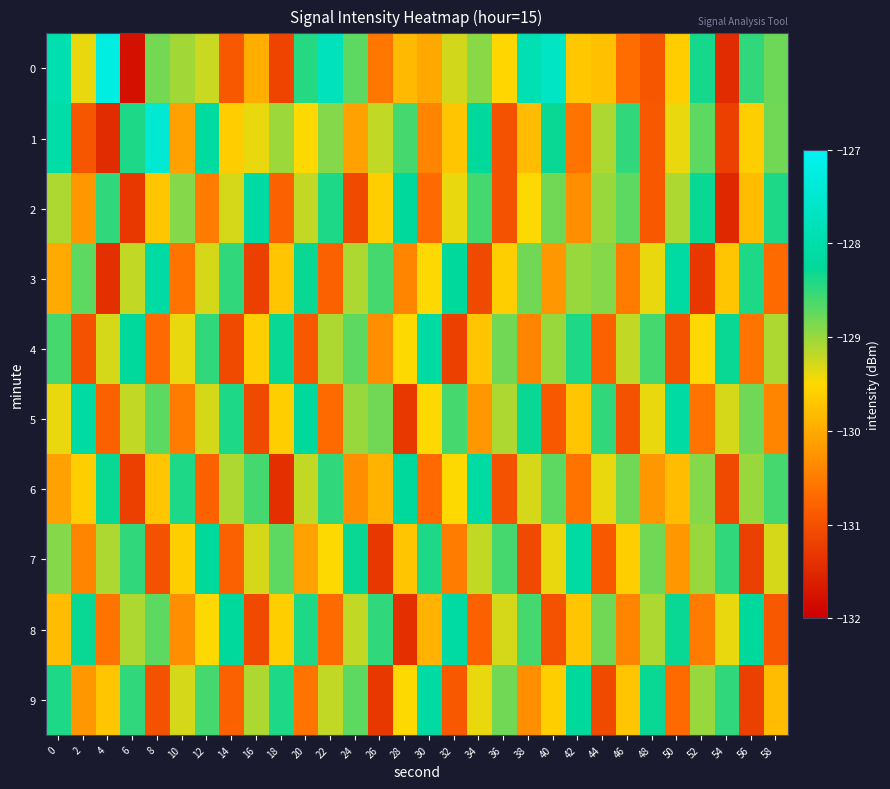

Reading left to right, what are all the values shown in this chart?

0: 0=-127.9	2=-129.4	4=-127.2	6=-131.8	8=-128.8	10=-129.0	12=-129.2	14=-130.9	16=-130.0	18=-131.1	20=-128.4	22=-127.8	24=-128.7	26=-130.6	28=-129.9	30=-130.0	32=-129.3	34=-128.9	36=-129.5	38=-127.9	40=-127.7	42=-129.7	44=-129.8	46=-130.7	48=-130.9	50=-129.6	52=-128.4	54=-131.5	56=-128.5	58=-128.8
1: 0=-128.0	2=-130.9	4=-131.5	6=-128.4	8=-127.4	10=-130.1	12=-128.1	14=-129.6	16=-129.4	18=-129.0	20=-129.5	22=-128.9	24=-130.1	26=-129.2	28=-128.6	30=-130.4	32=-129.7	34=-128.2	36=-131.0	38=-129.8	40=-128.3	42=-130.6	44=-129.1	46=-128.5	48=-130.9	50=-129.4	52=-128.7	54=-131.2	56=-129.6	58=-128.8
2: 0=-129.1	2=-130.2	4=-128.5	6=-131.3	8=-129.7	10=-128.9	12=-130.5	14=-129.3	16=-128.1	18=-130.8	20=-129.2	22=-128.4	24=-131.1	26=-129.6	28=-128.2	30=-130.7	32=-129.4	34=-128.6	36=-131.0	38=-129.5	40=-128.8	42=-130.3	44=-129.0	46=-128.7	48=-130.9	50=-129.1	52=-128.3	54=-131.5	56=-129.8	58=-128.4
3: 0=-130.0	2=-128.7	4=-131.4	6=-129.2	8=-128.1	10=-130.6	12=-129.3	14=-128.5	16=-131.2	18=-129.7	20=-128.3	22=-130.8	24=-129.1	26=-128.6	28=-130.4	30=-129.5	32=-128.2	34=-131.1	36=-129.6	38=-128.8	40=-130.2	42=-129.0	44=-128.9	46=-130.5	48=-129.4	50=-128.1	52=-131.3	54=-129.7	56=-128.4	58=-130.7
4: 0=-128.6	2=-131.0	4=-129.3	6=-128.2	8=-130.7	10=-129.4	12=-128.5	14=-131.1	16=-129.6	18=-128.3	20=-130.9	22=-129.1	24=-128.7	26=-130.3	28=-129.5	30=-128.1	32=-131.2	34=-129.7	36=-128.8	38=-130.4	40=-129.0	42=-128.4	44=-130.8	46=-129.2	48=-128.6	50=-131.0	52=-129.5	54=-128.3	56=-130.6	58=-129.1
5: 0=-129.4	2=-128.1	4=-130.8	6=-129.2	8=-128.7	10=-130.5	12=-129.3	14=-128.4	16=-131.1	18=-129.6	20=-128.2	22=-130.7	24=-129.0	26=-128.8	28=-131.3	30=-129.5	32=-128.6	34=-130.2	36=-129.1	38=-128.3	40=-130.9	42=-129.7	44=-128.5	46=-131.0	48=-129.4	50=-128.1	52=-130.6	54=-129.3	56=-128.8	58=-130.4
6: 0=-130.1	2=-129.6	4=-128.3	6=-131.2	8=-129.7	10=-128.4	12=-130.8	14=-129.1	16=-128.6	18=-131.4	20=-129.2	22=-128.5	24=-130.3	26=-129.9	28=-128.2	30=-130.7	32=-129.5	34=-128.1	36=-131.0	38=-129.3	40=-128.7	42=-130.6	44=-129.4	46=-128.8	48=-130.2	50=-129.8	52=-128.9	54=-131.1	56=-129.0	58=-128.6
7: 0=-128.9	2=-130.4	4=-129.1	6=-128.5	8=-131.0	10=-129.6	12=-128.2	14=-130.8	16=-129.3	18=-128.7	20=-130.1	22=-129.5	24=-128.3	26=-131.3	28=-129.7	30=-128.4	32=-130.5	34=-129.2	36=-128.6	38=-131.1	40=-129.4	42=-128.1	44=-130.9	46=-129.6	48=-128.8	50=-130.2	52=-129.0	54=-128.5	56=-131.2	58=-129.3
8: 0=-129.8	2=-128.3	4=-130.6	6=-129.1	8=-128.7	10=-130.3	12=-129.5	14=-128.2	16=-131.1	18=-129.6	20=-128.4	22=-130.7	24=-129.2	26=-128.5	28=-131.4	30=-129.9	32=-128.1	34=-130.8	36=-129.3	38=-128.6	40=-131.0	42=-129.7	44=-128.8	46=-130.4	48=-129.1	50=-128.3	52=-130.5	54=-129.4	56=-128.2	58=-130.9
9: 0=-128.4	2=-130.2	4=-129.7	6=-128.5	8=-131.0	10=-129.3	12=-128.6	14=-130.8	16=-129.1	18=-128.4	20=-130.6	22=-129.2	24=-128.7	26=-131.3	28=-129.5	30=-128.1	32=-130.9	34=-129.4	36=-128.8	38=-130.3	40=-129.6	42=-128.2	44=-131.1	46=-129.7	48=-128.3	50=-130.7	52=-129.0	54=-128.5	56=-131.2	58=-129.8